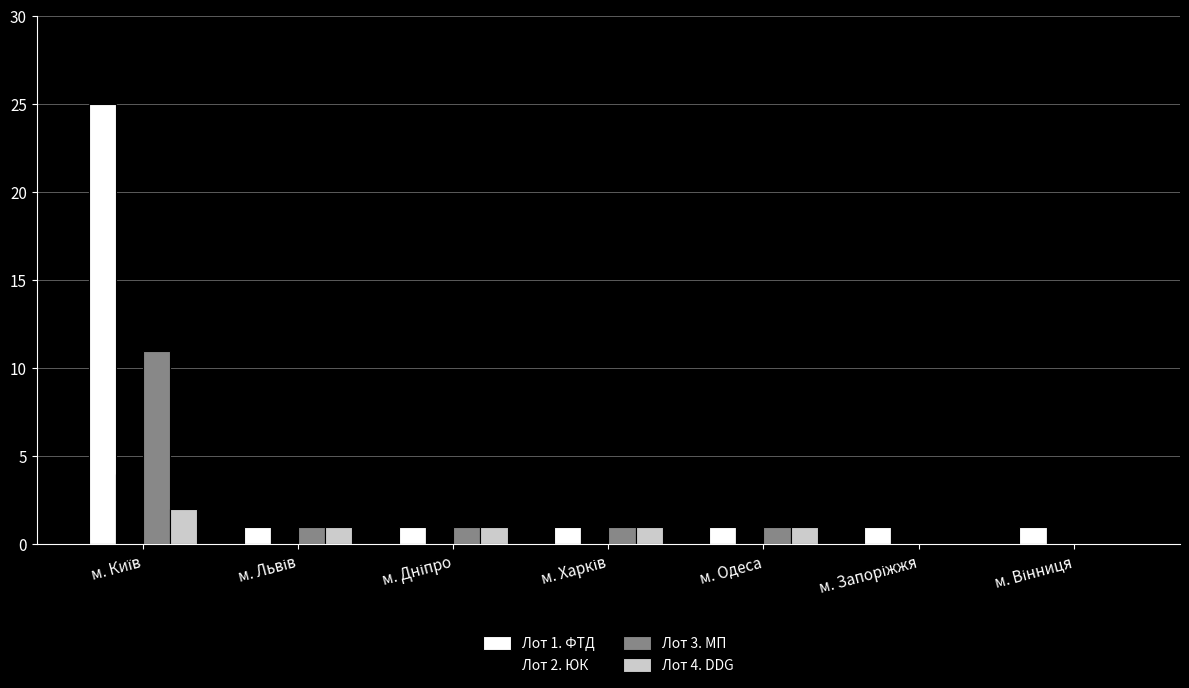

What is the maximum value shown in the chart?

25